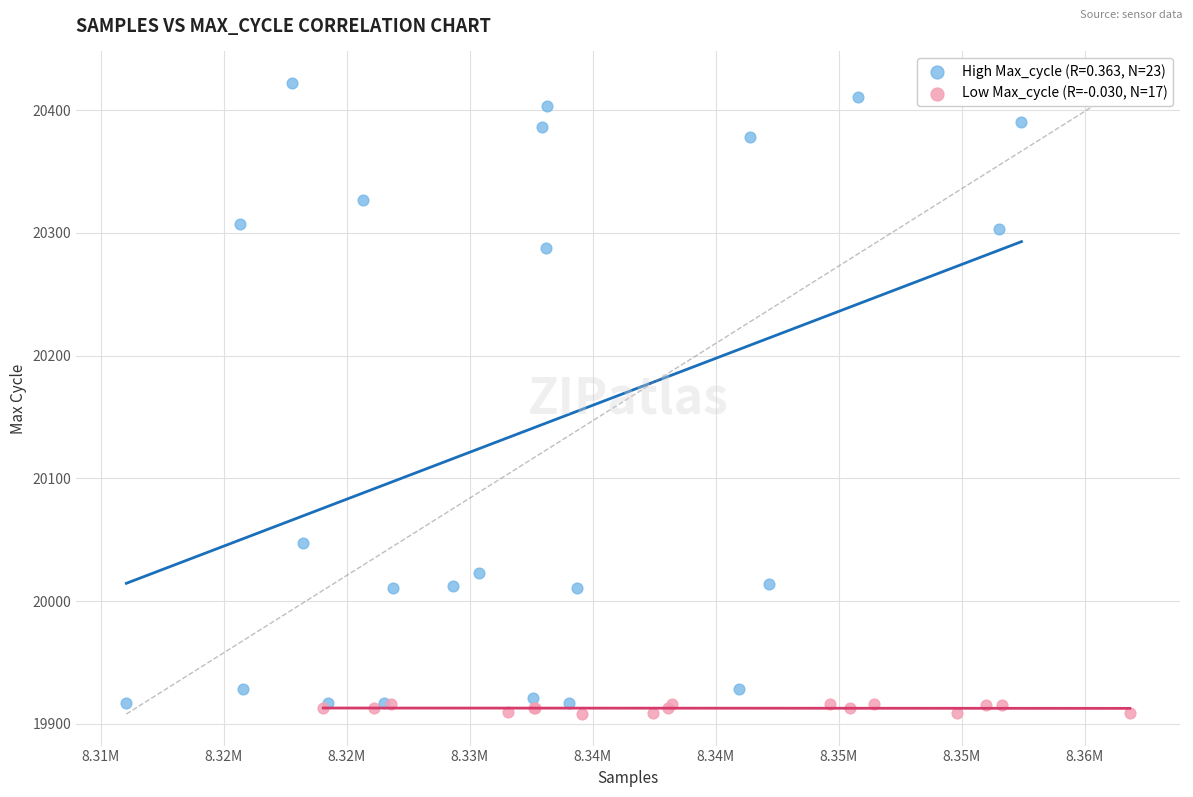

Which series has the largest Y range (max minus min)?

High Max_cycle (R=0.363, N=23)